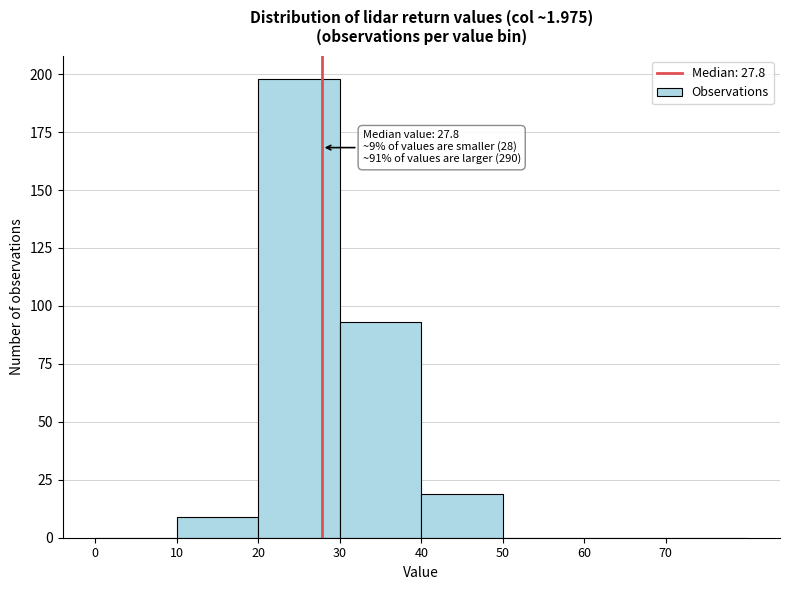

Which range on the x-axis has the tallest bar?

20 to 30